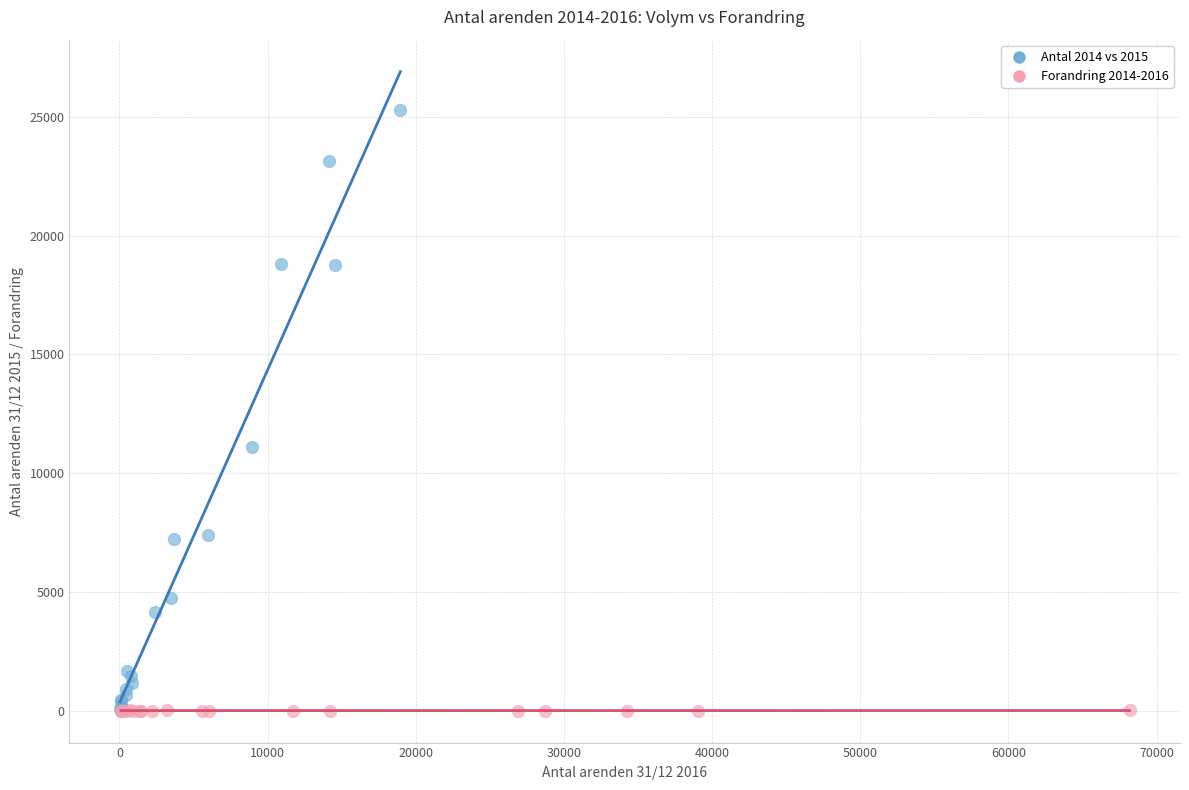

Which series has the largest Y range (max minus min)?

Antal 2014 vs 2015